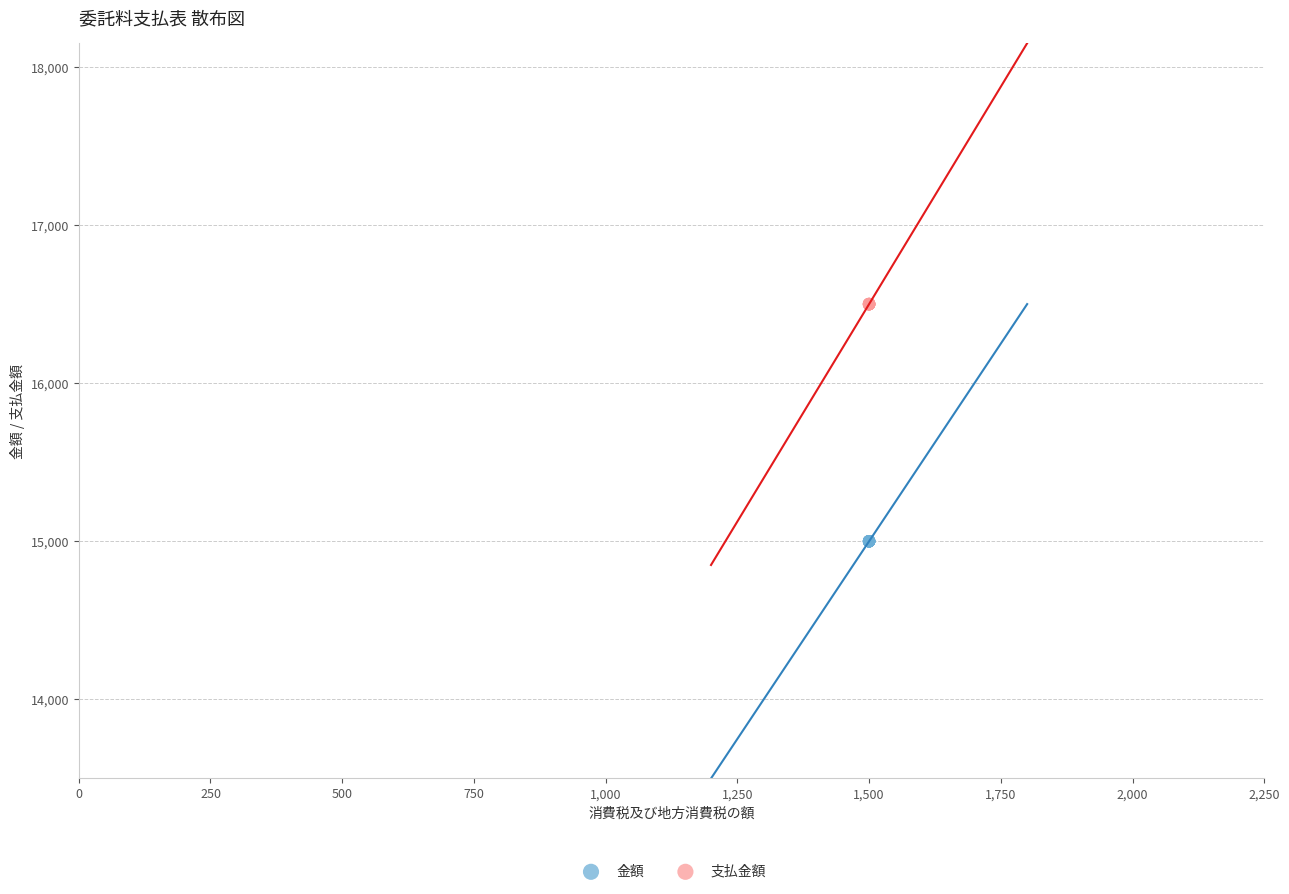

Which series reaches the minimum Y coordinate?

金額